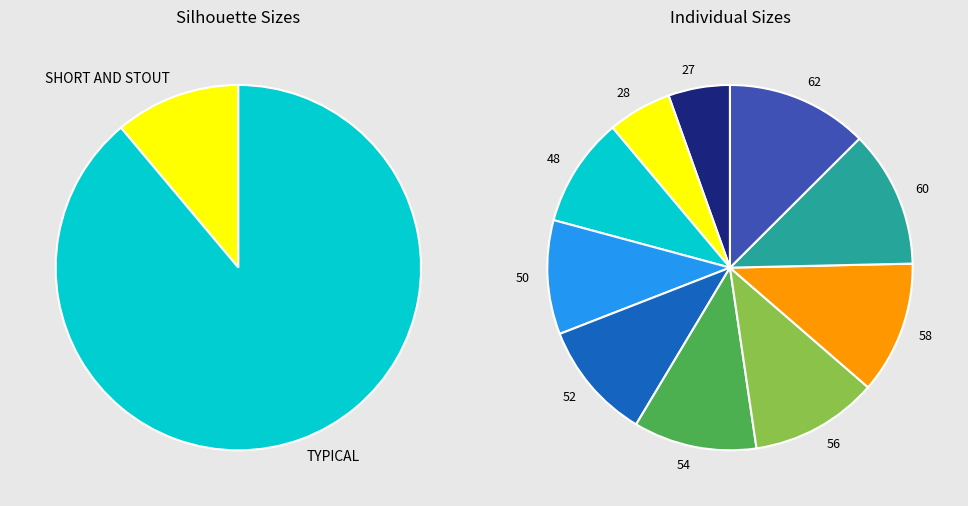

The TYPICAL 50 slice represents 10% of the pie. True or false?

True